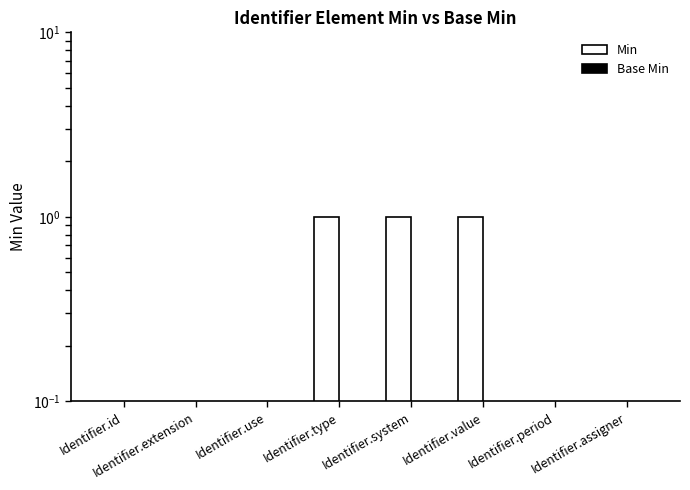

What is the label of the 4th bar from the right?

Identifier.system